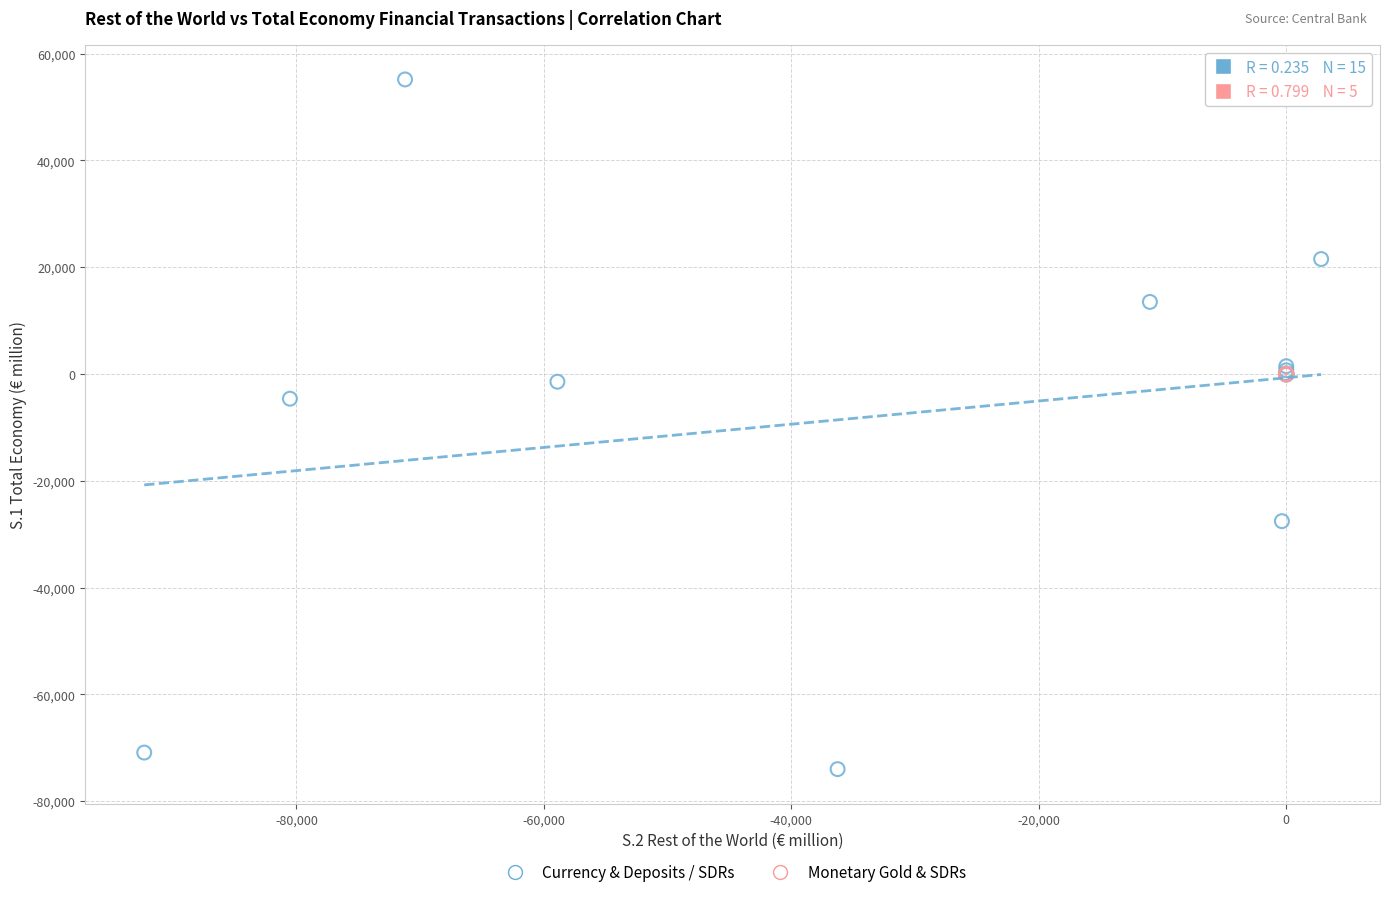

Which series has the widest spread of Y values?

Currency & Deposits / SDRs